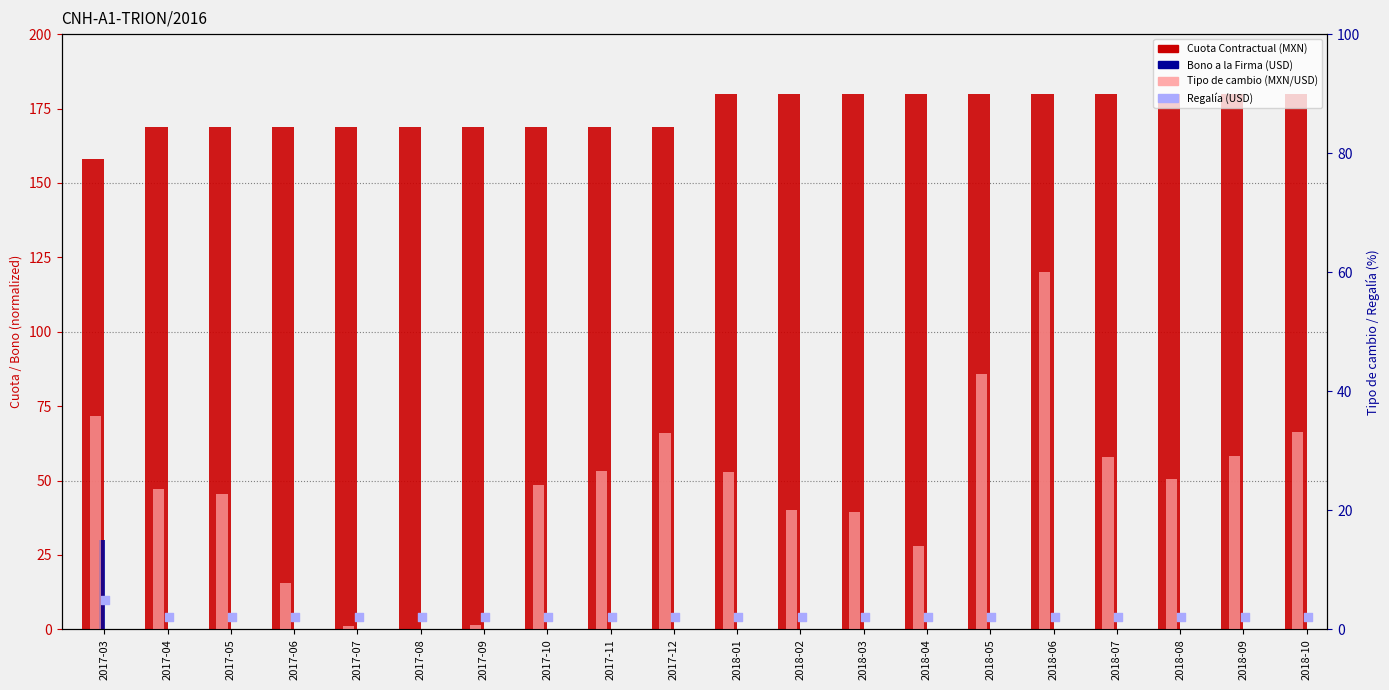

At which category is the sum across all series the highest?

2018-06